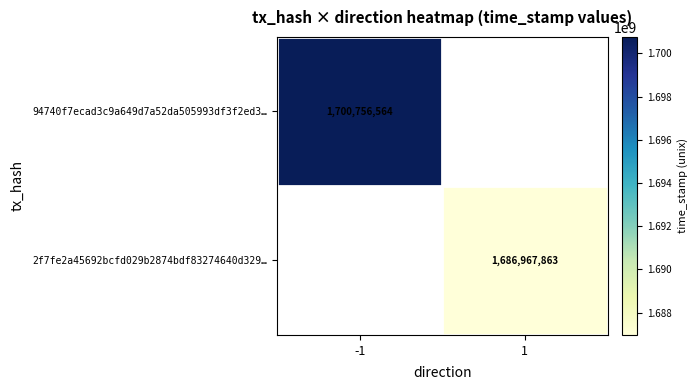

The value of 2f7fe2a45692bcfd029b2874bdf83274640d329… at 1 is 1686967863. True or false?

True